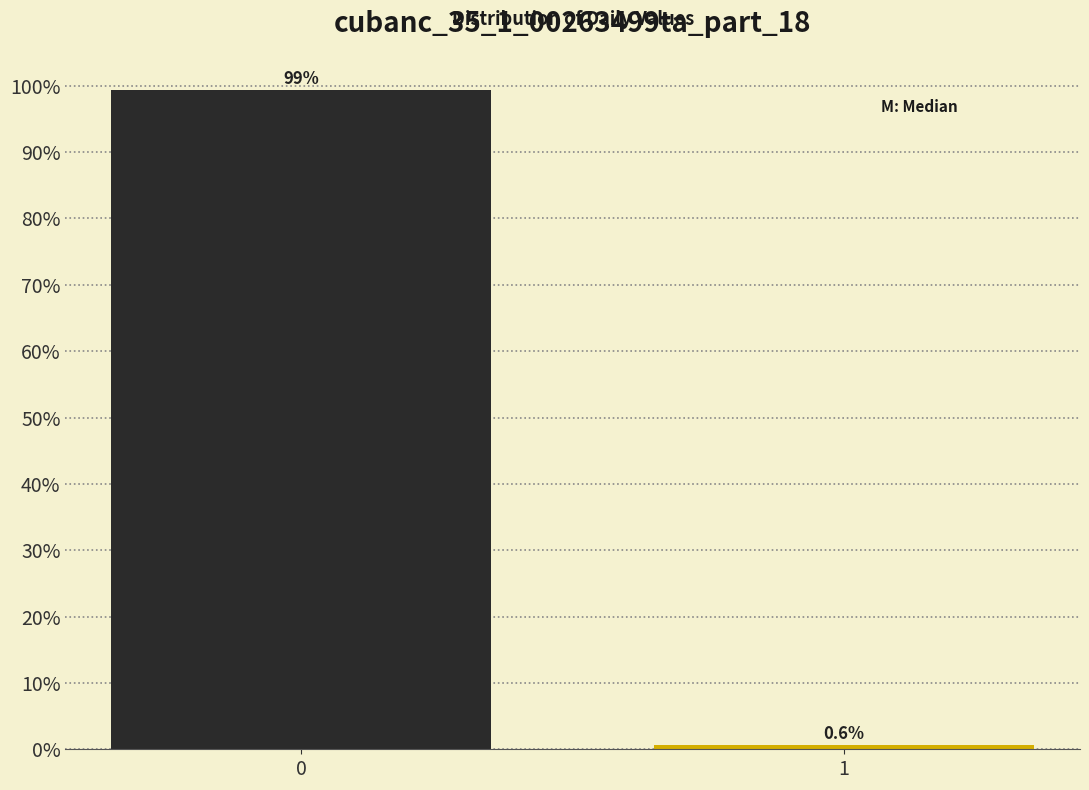

Reading left to right, what are all the values shown in this chart?

0=99.4	1=0.6